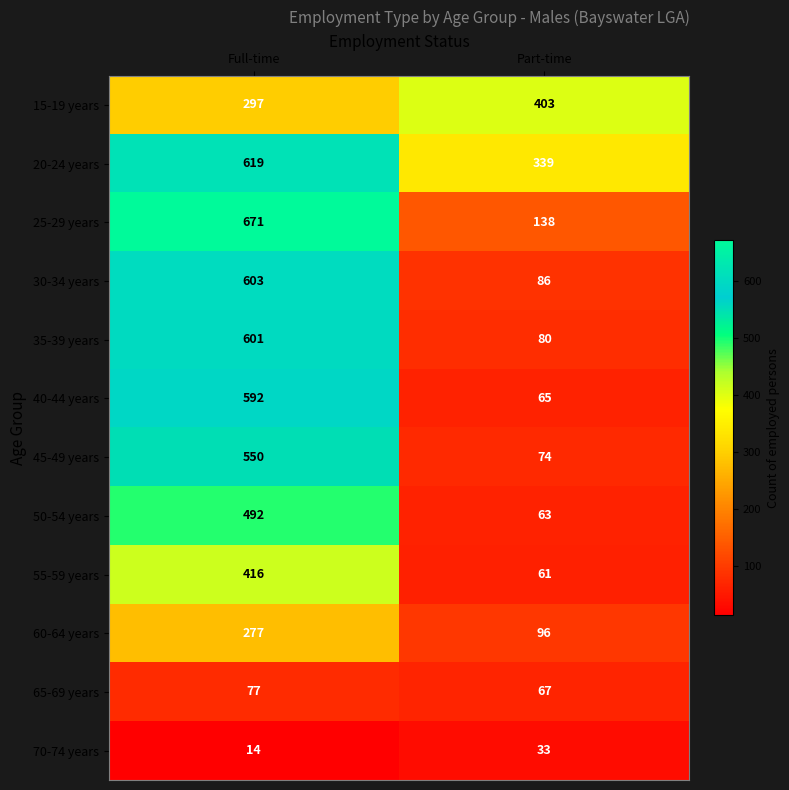

Is it true that 70-74 years equals 19 at Part-time?

False